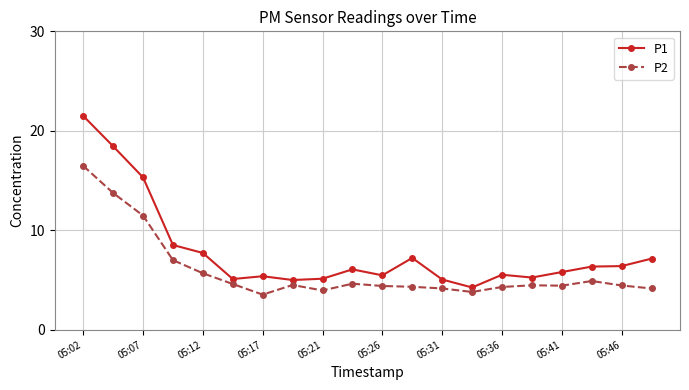

Which series has the largest range (max minus min)?

P1